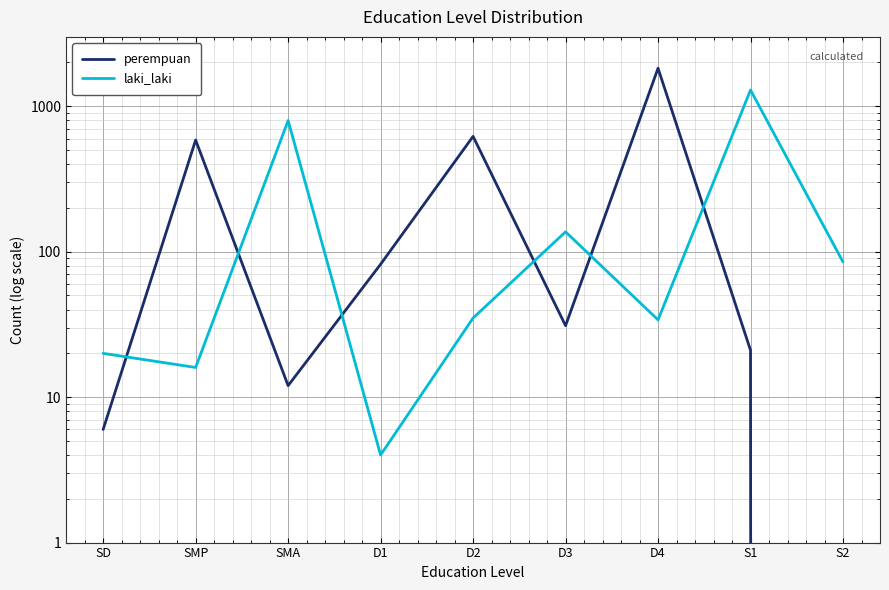

True or false: laki_laki has a value of 35 at D2.

True